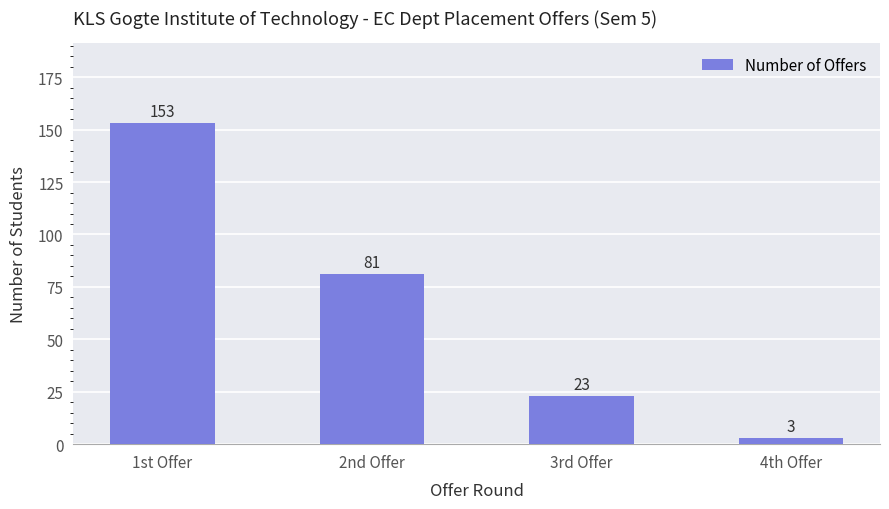

What position from the right is 2nd Offer?

3